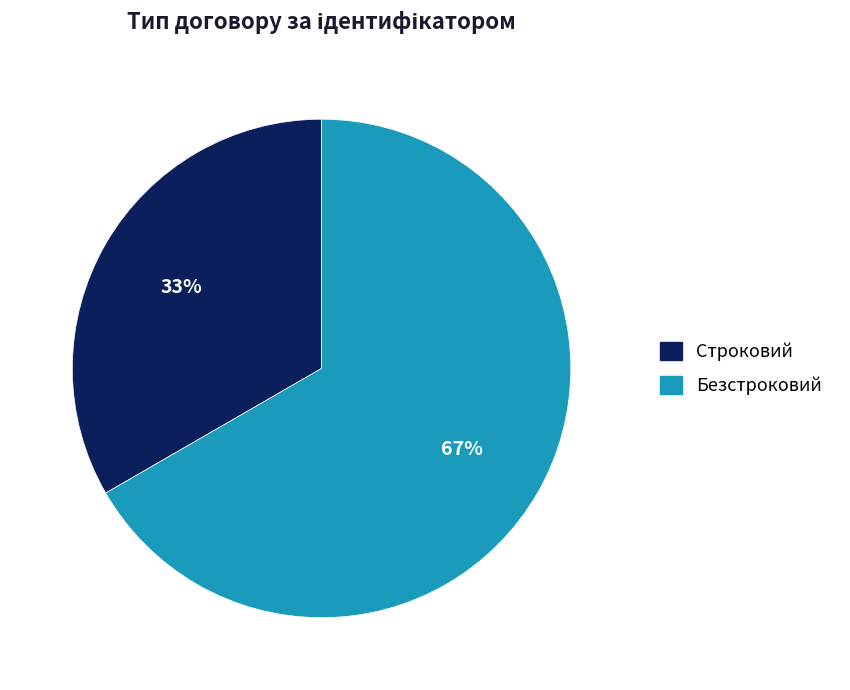

Is it true that Строковий is 33% of the pie?

True